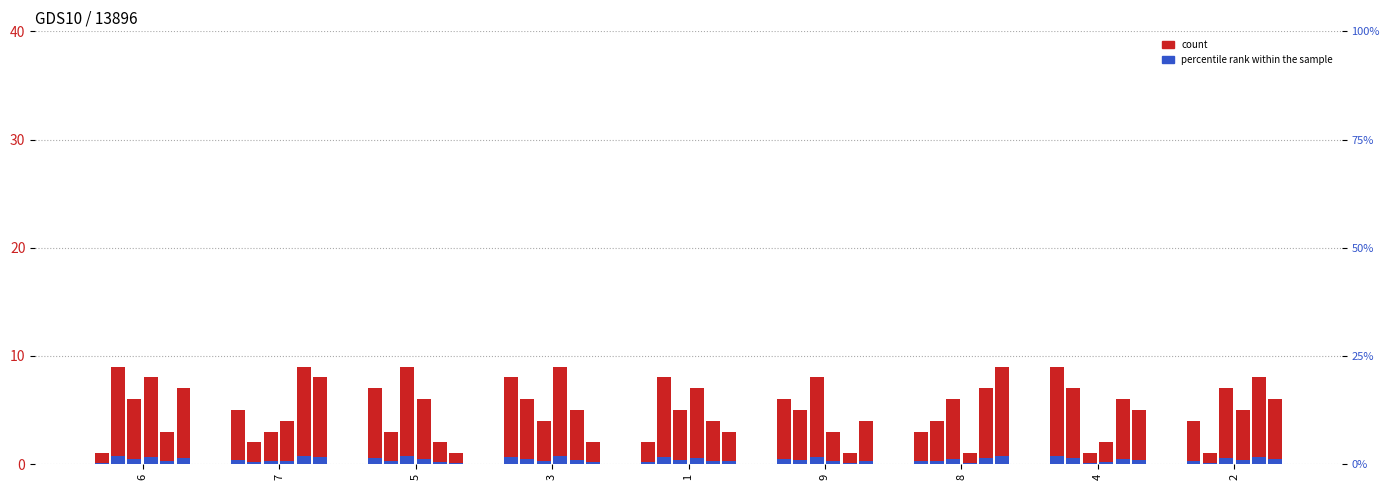

Is the value of col_5 at 1 greater than the value of col_8 at 7?

No